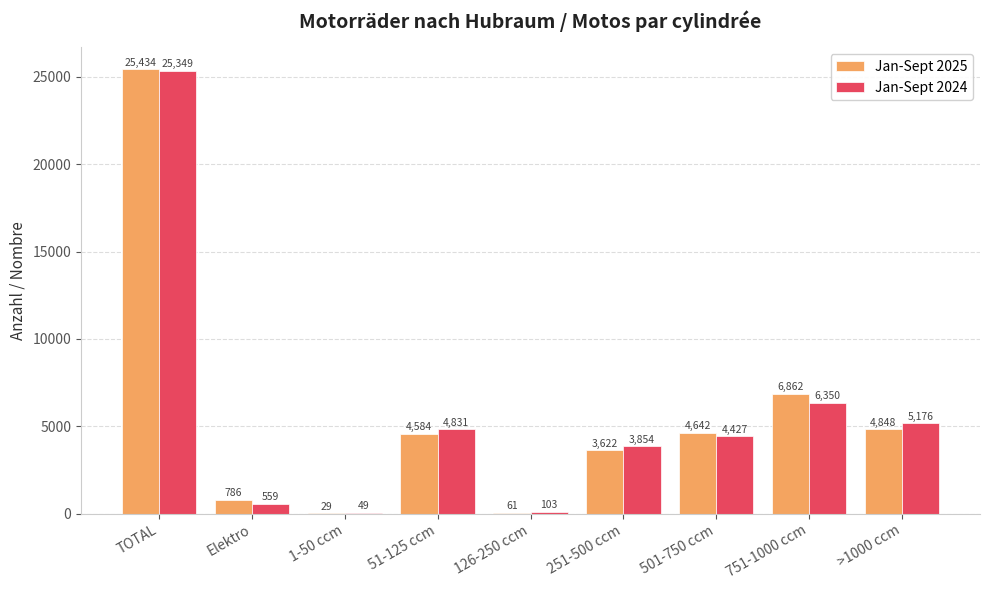

True or false: Jan-Sept 2024 has a value of 559 at Elektro.

True